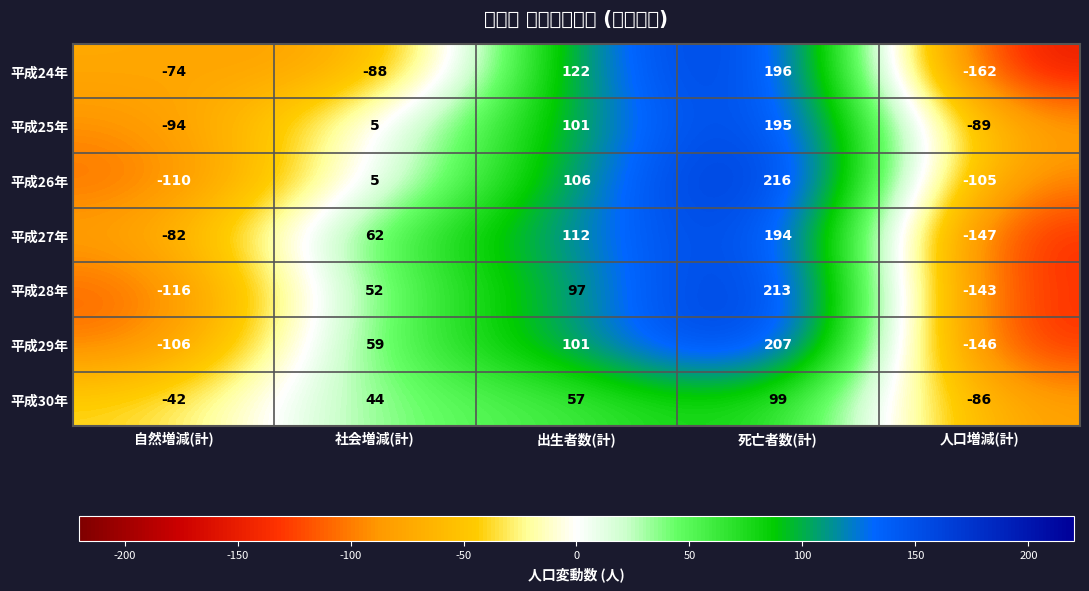

Which series has the widest spread of values?

平成24年